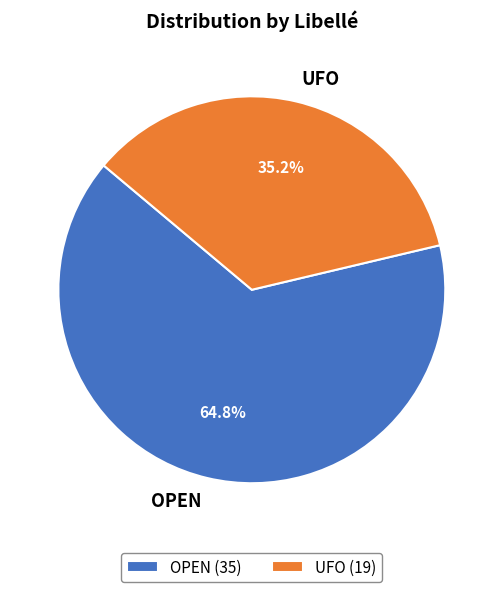

Rank the categories by value from highest to lowest.

OPEN, UFO